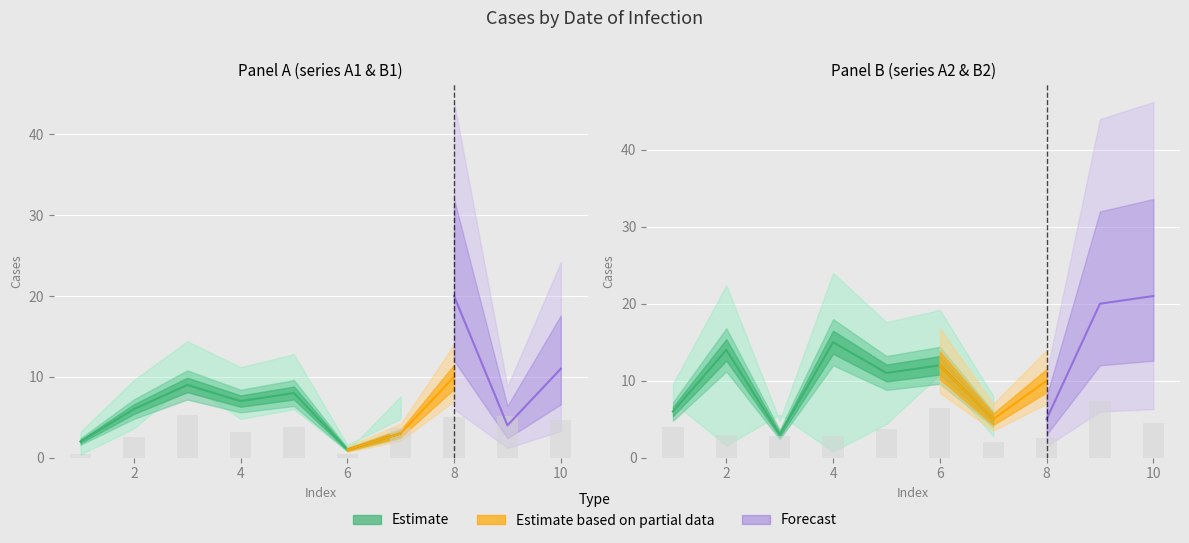

The value of A_1 at 8 is 17. True or false?

False